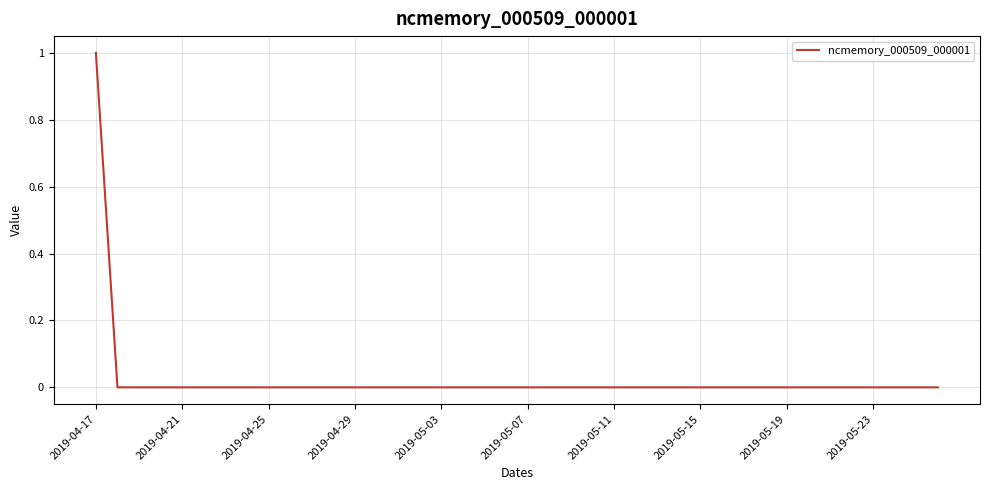

Is this an area chart (filled region under the line)?

No